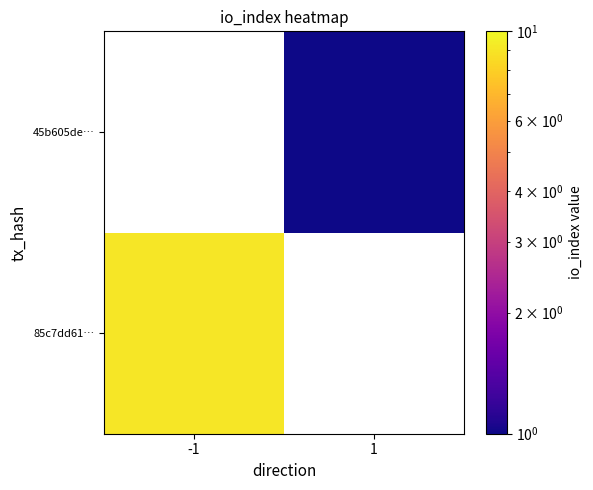

What is the difference between the highest and lowest values at 1?

1